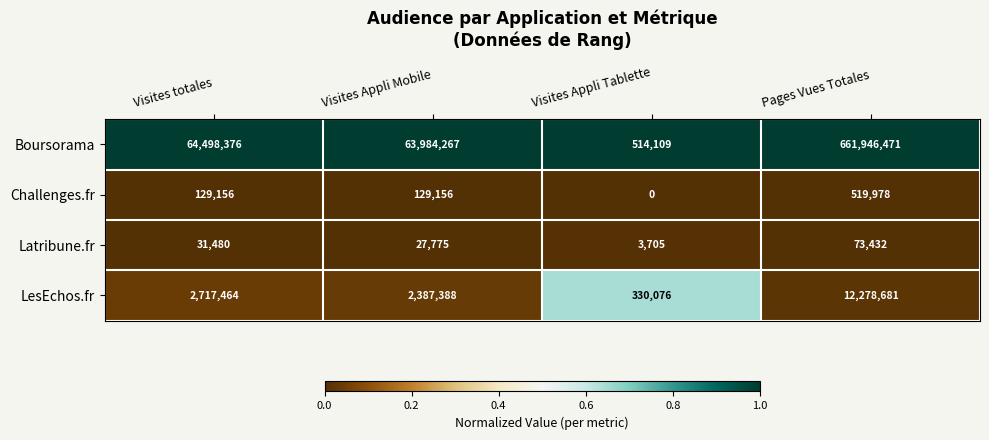

Which category has the lowest value across all series?

Visites Appli Tablette